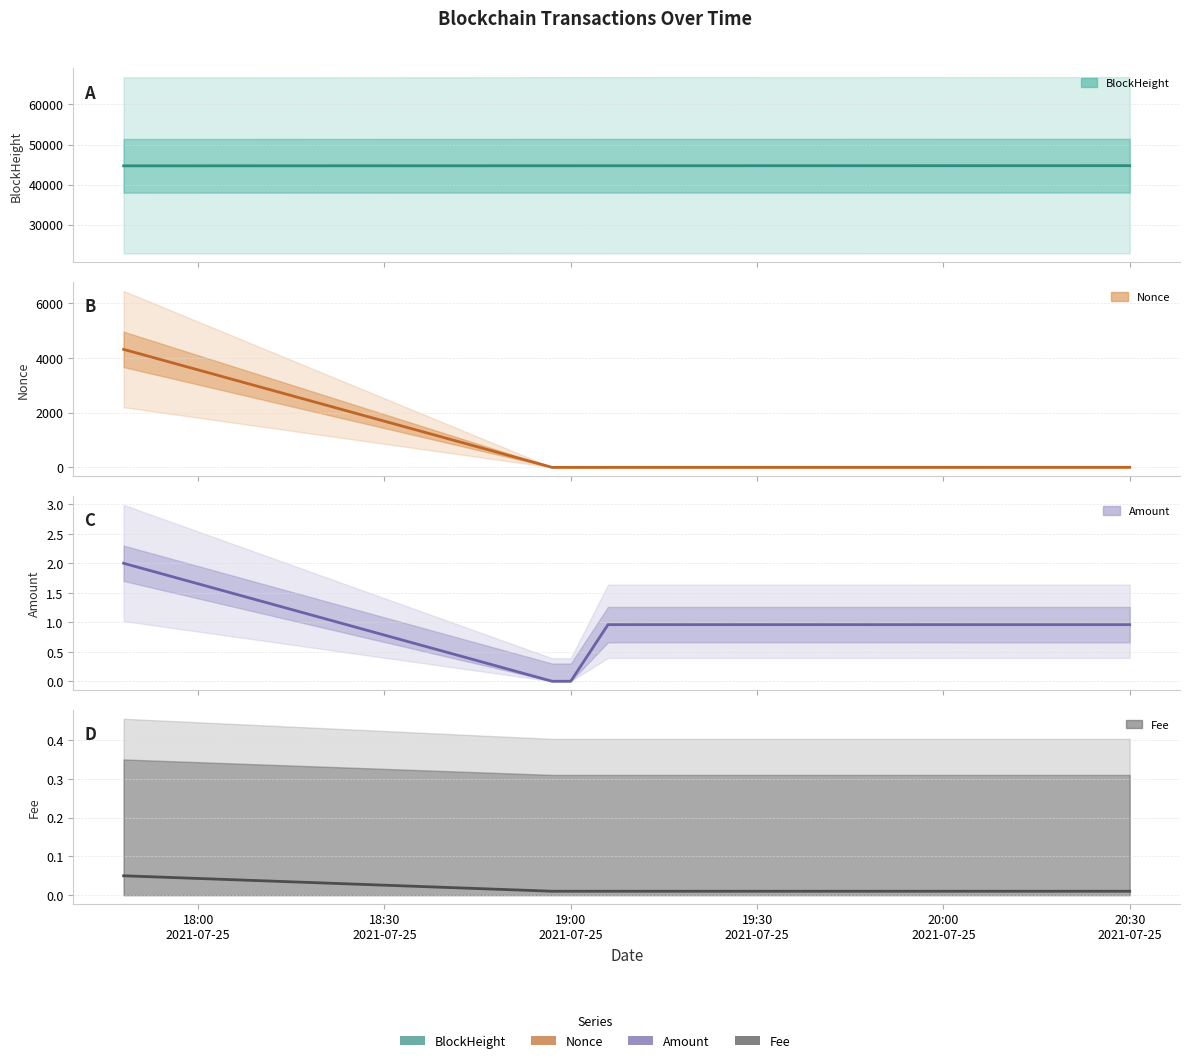

True or false: BlockHeight and Nonce cross at least once.

False